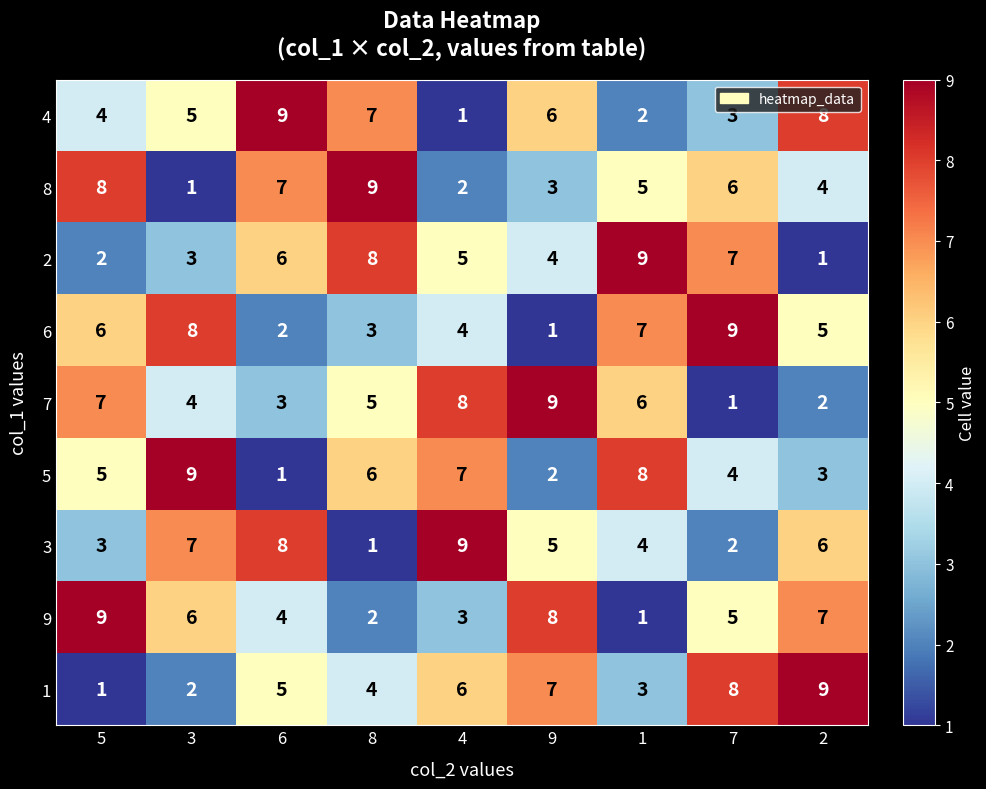

The 9 series shows 3 at 4. True or false?

True